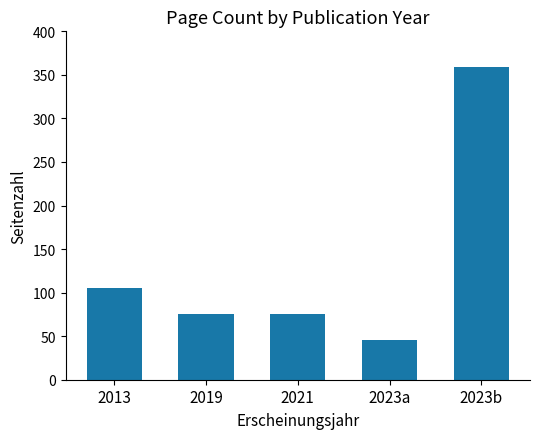

What is the maximum value shown in the chart?

359